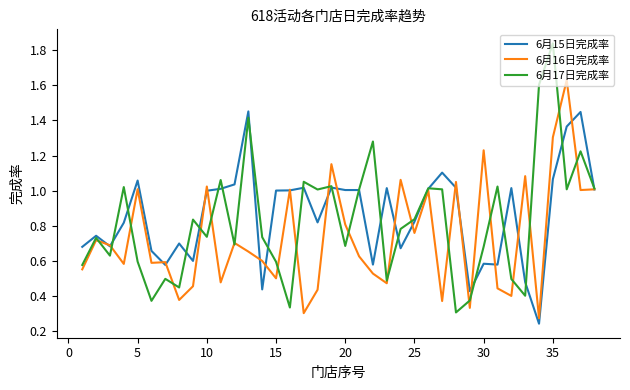

List the series in order of their peak value, highest first.

6月17日完成率, 6月16日完成率, 6月15日完成率